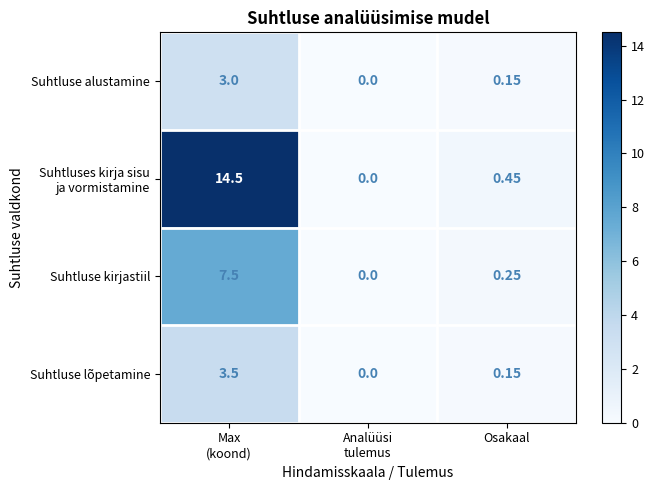

Where is Suhtluse alustamine nearest to the value 1?

Osakaal